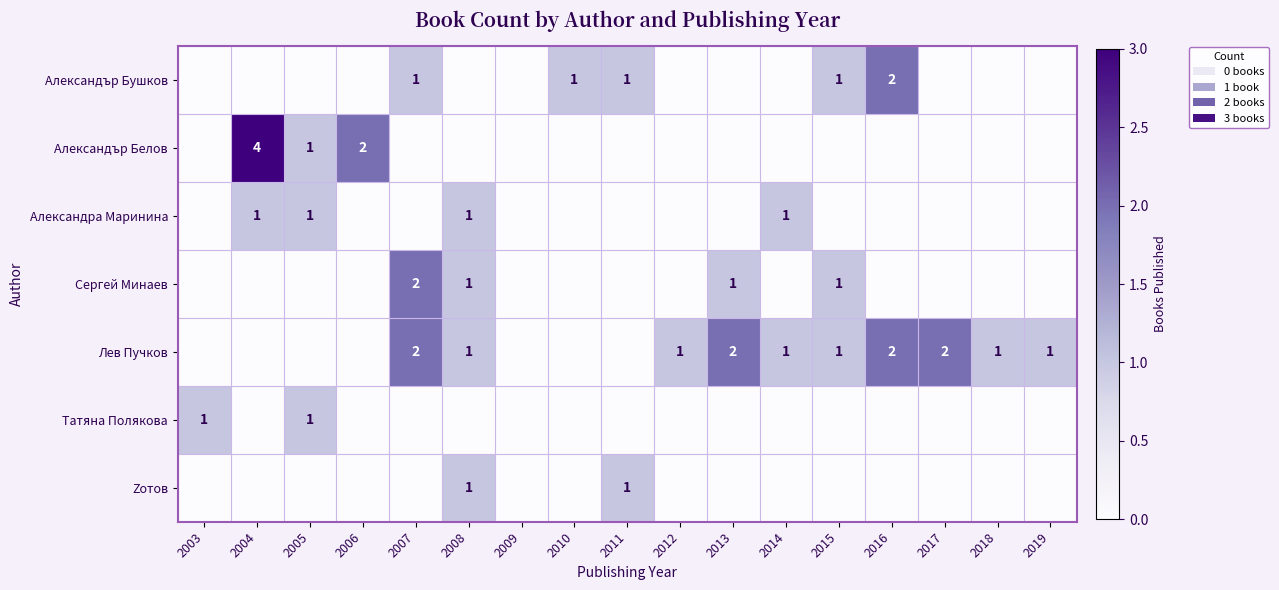

Is it true that Александра Маринина equals 1 at 2004?

True